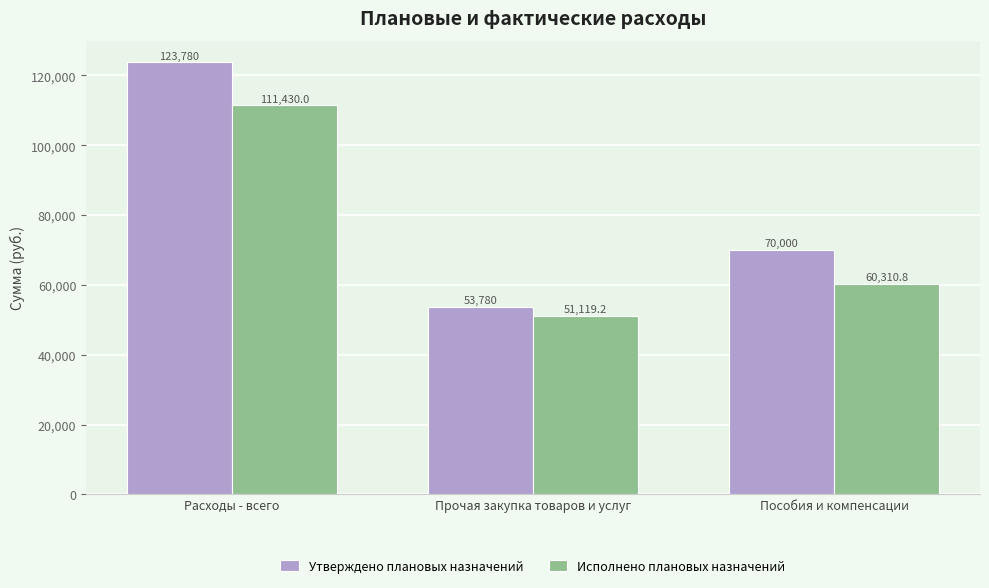

What is the lowest value of the Исполнено плановых назначений series?

51119.2